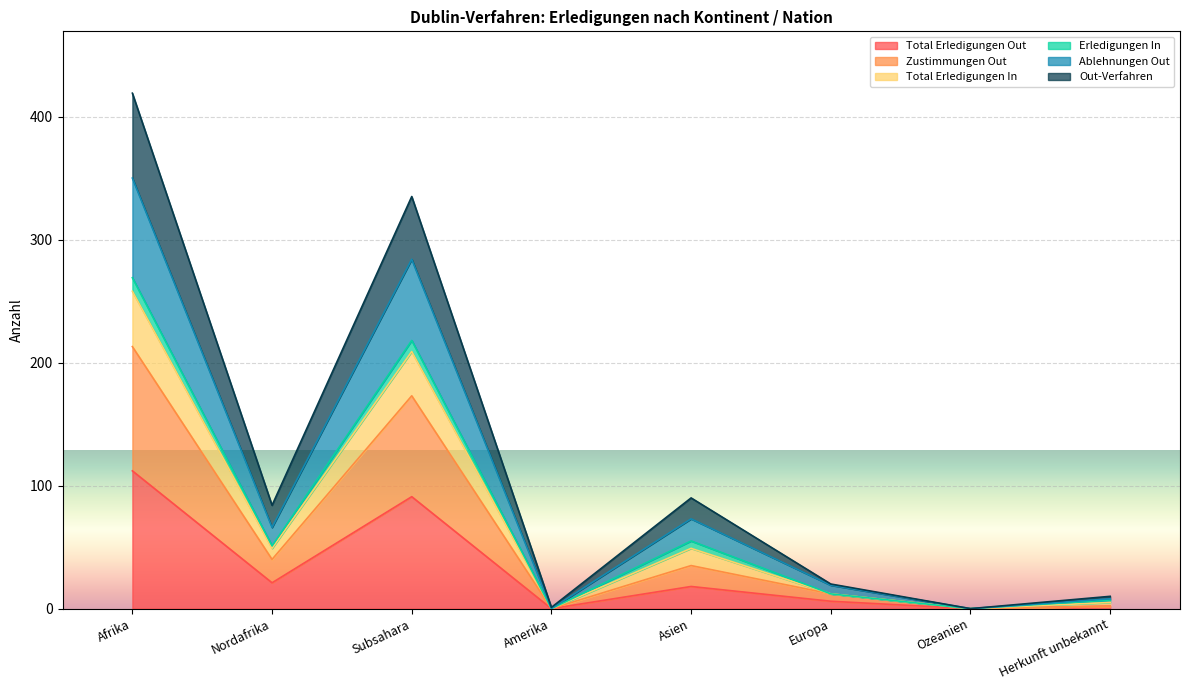

True or false: Total Erledigungen Out has a value of 91 at Subsahara.

True